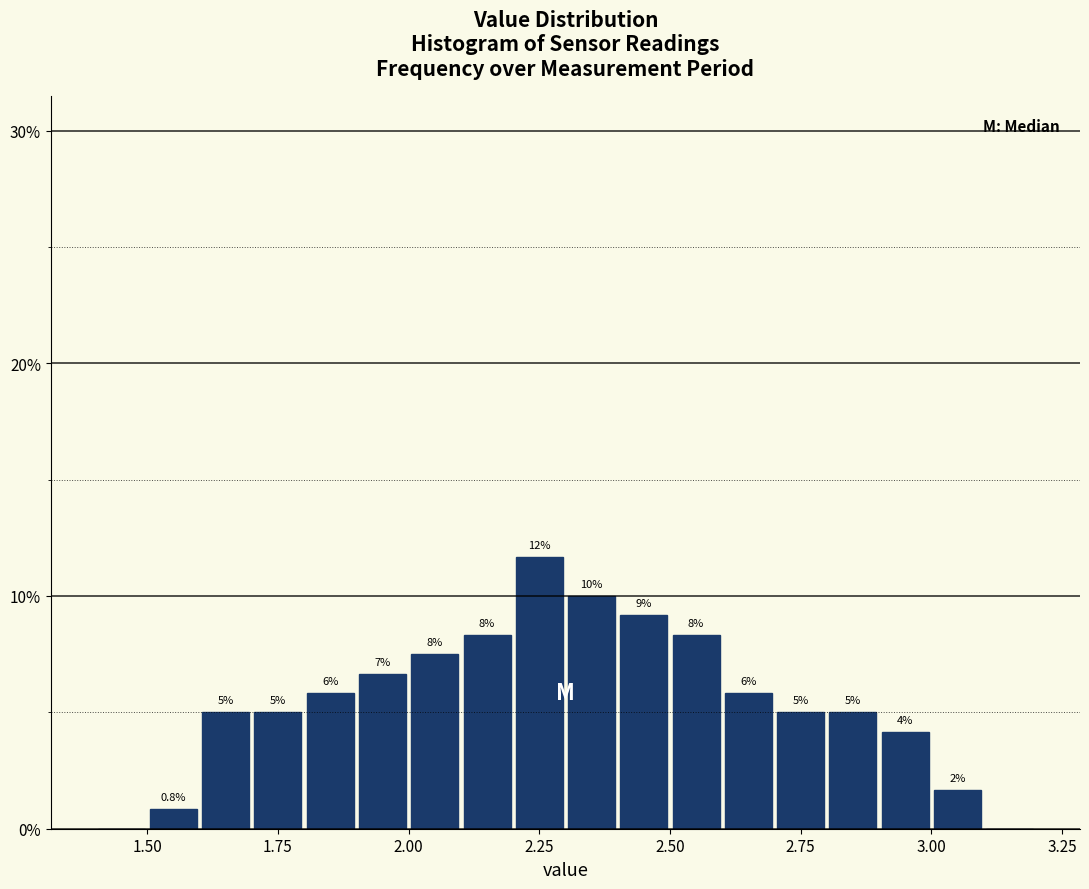

Around what value on the x-axis is the tallest bar? Give the approximate position of its centre, as read against the axis.

2.25